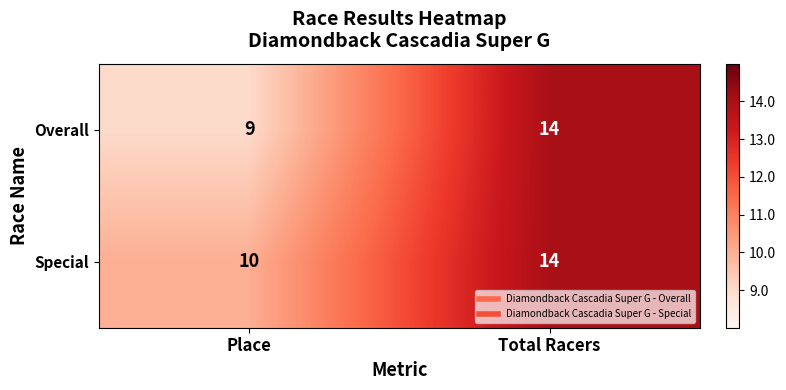

What is the average value of the Special series?

12